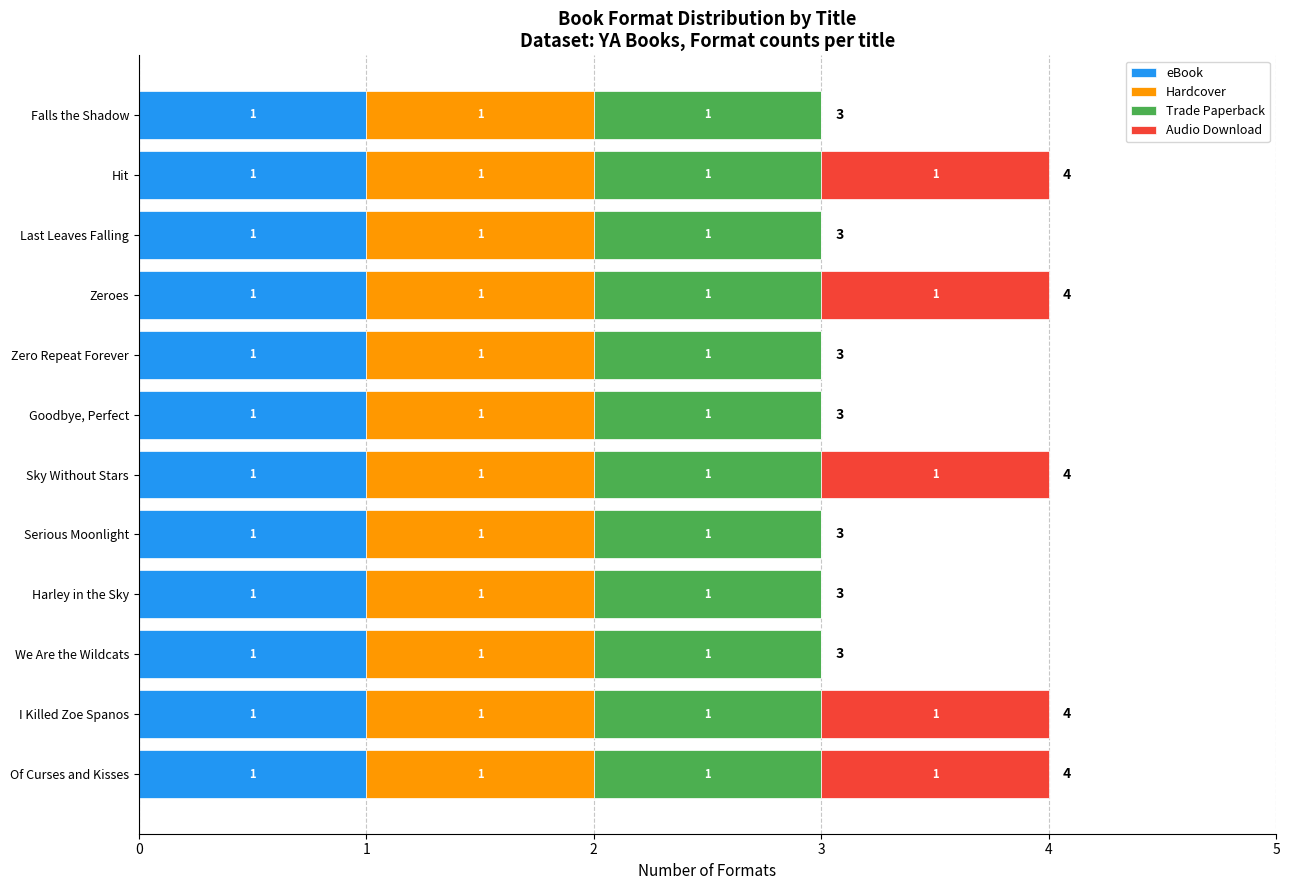

What is the total value across all series at Last Leaves Falling?

3